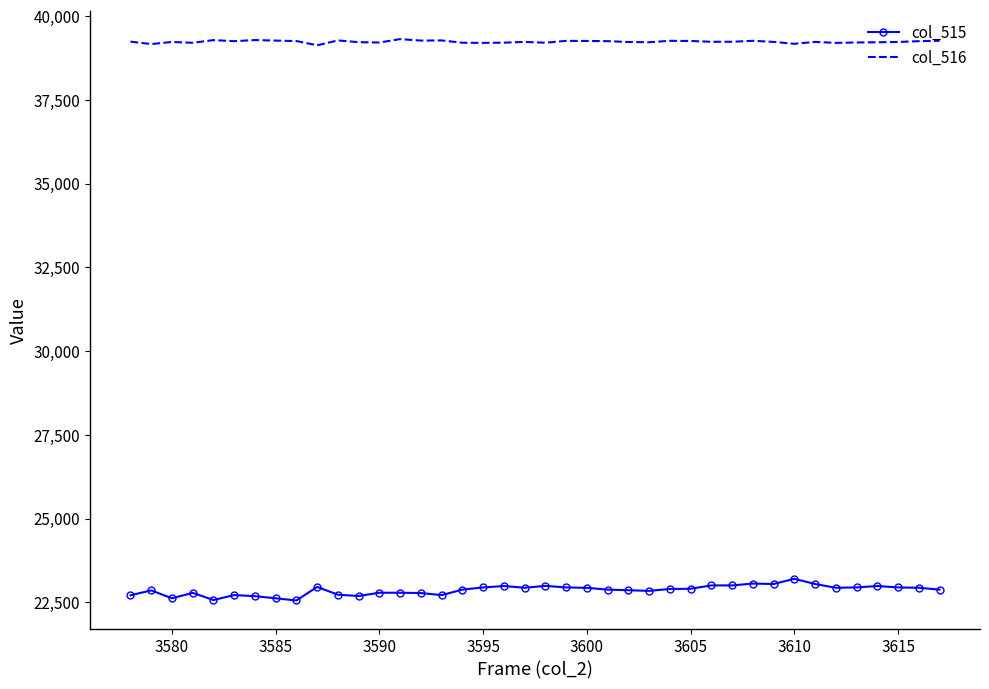

Rank the series by their maximum value, from highest to lowest.

col_516, col_515